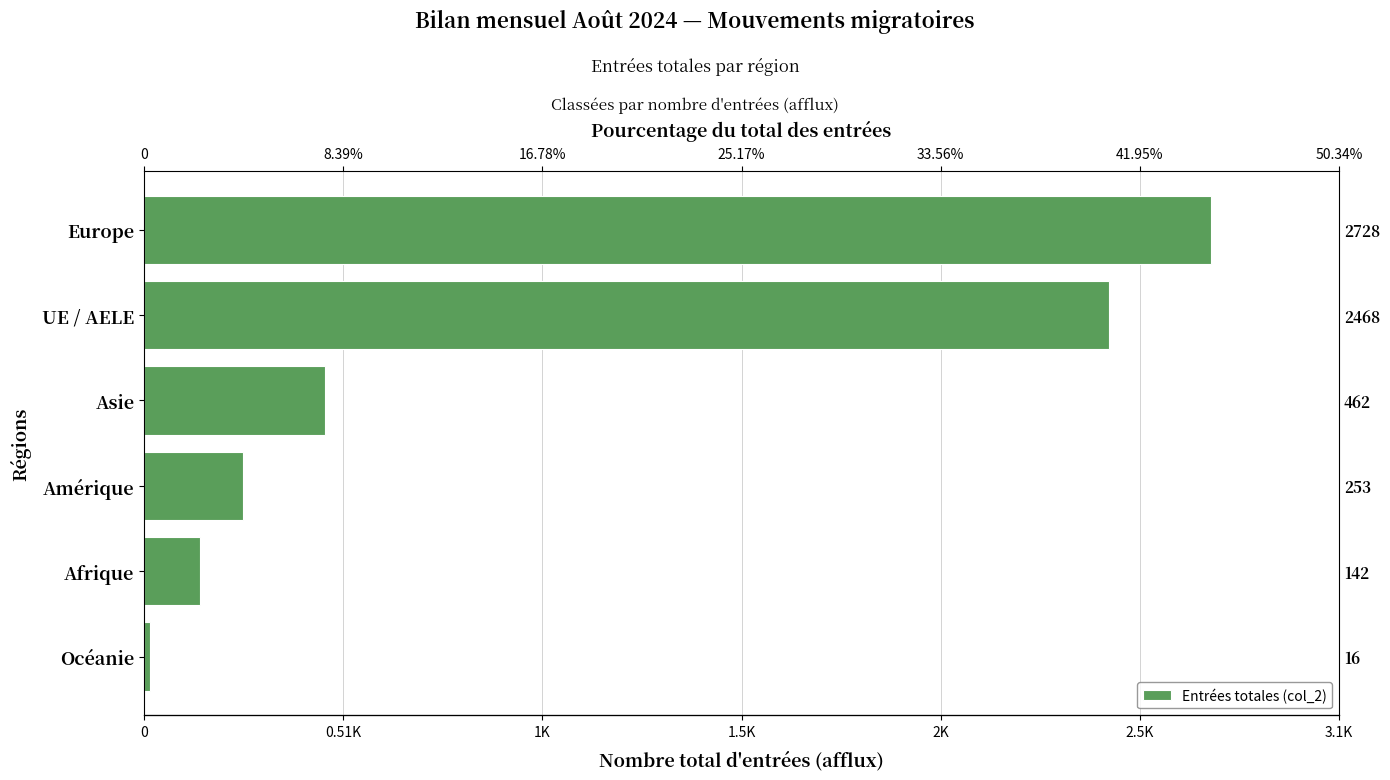

How many values are below 462?

3